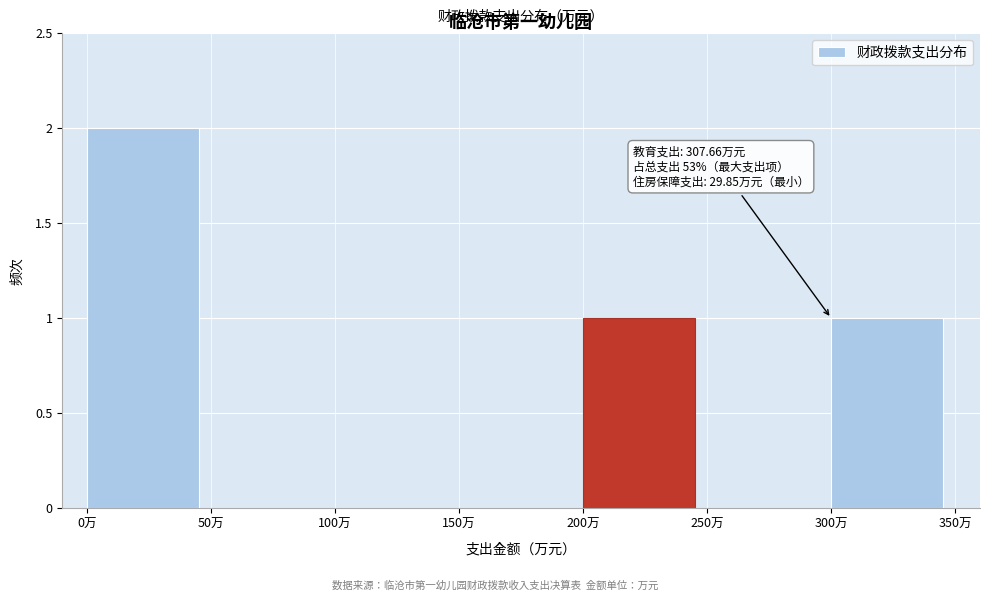

Reading right to left, extract all data points from this chart.

300万=1	250万=0	200万=1	150万=0	100万=0	50万=0	0万=2